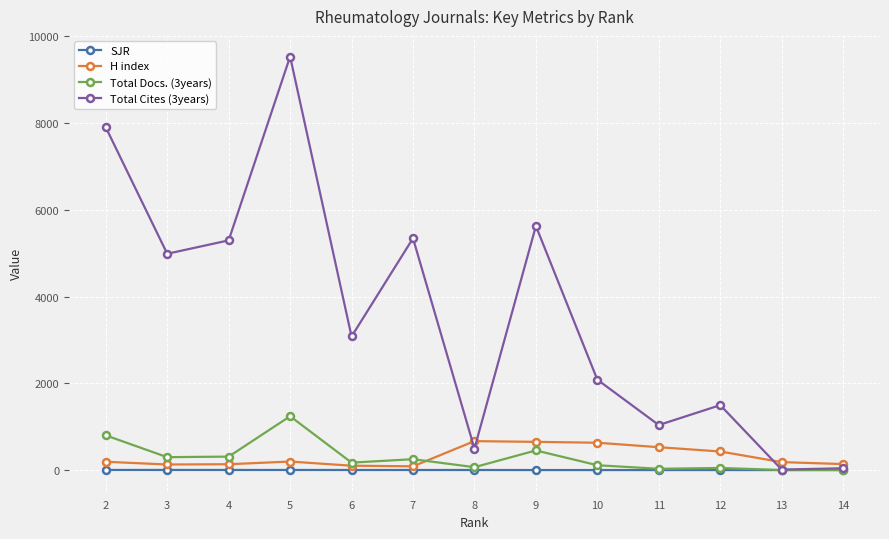

What is the total value across all series at 6?

3352.4